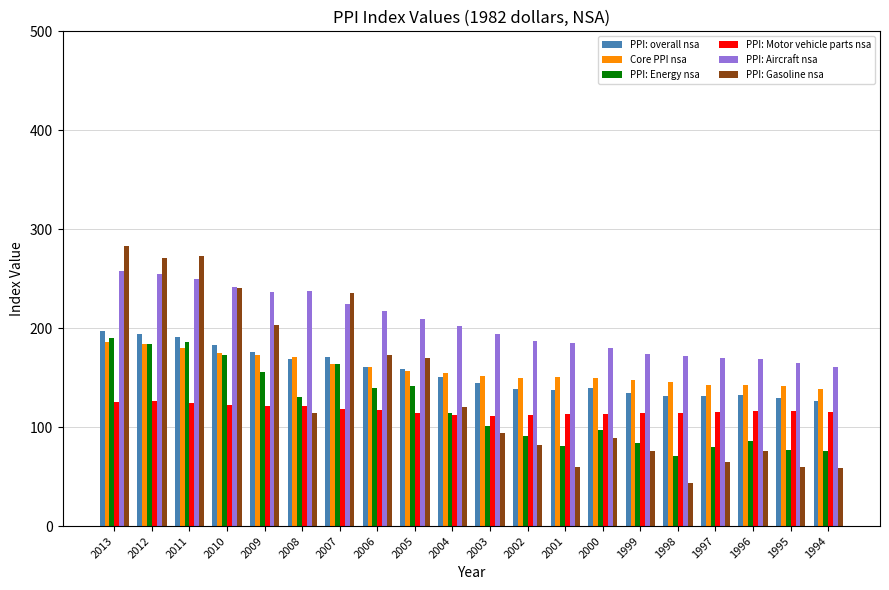

What is the total value across all series at 2004?

855.0